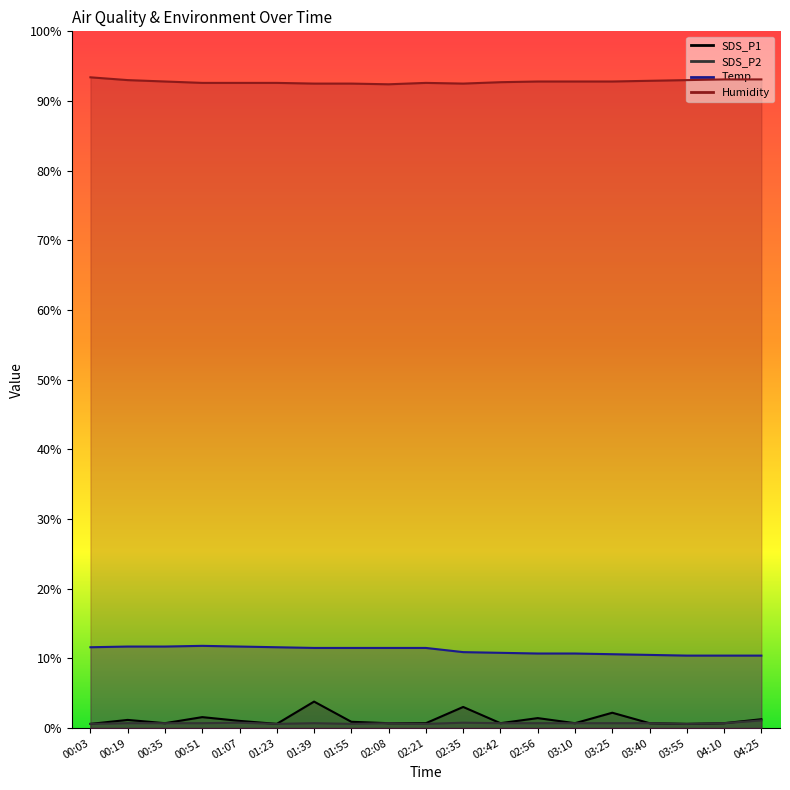

Reading left to right, list all the values displayed in this chart.

SDS_P1: 0.6	1.2	0.7	1.6	1.0	0.6	3.8	0.9	0.7	0.7	3.0	0.7	1.4	0.7	2.2	0.7	0.6	0.7	1.3
SDS_P2: 0.6	0.7	0.7	0.7	0.8	0.6	0.7	0.6	0.7	0.6	0.8	0.7	0.7	0.7	0.7	0.7	0.6	0.7	1.1
Temp: 11.6	11.7	11.7	11.8	11.7	11.6	11.5	11.5	11.5	11.5	10.9	10.8	10.7	10.7	10.6	10.5	10.4	10.4	10.4
Humidity: 93.4	93.0	92.8	92.6	92.6	92.6	92.5	92.5	92.4	92.6	92.5	92.7	92.8	92.8	92.8	92.9	93.0	93.1	93.1